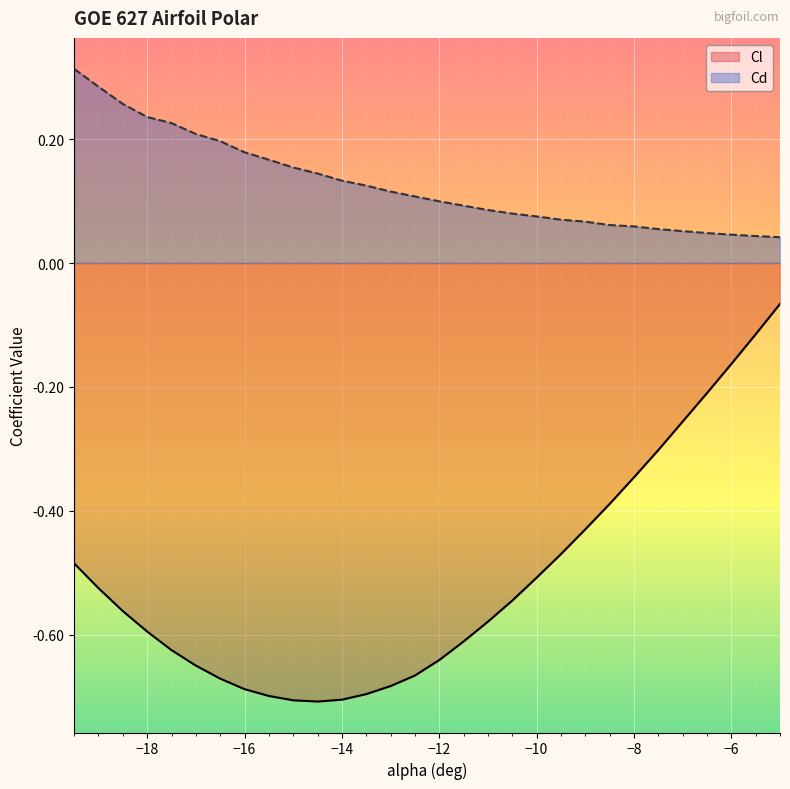

True or false: Cd and Cl cross at least once.

False